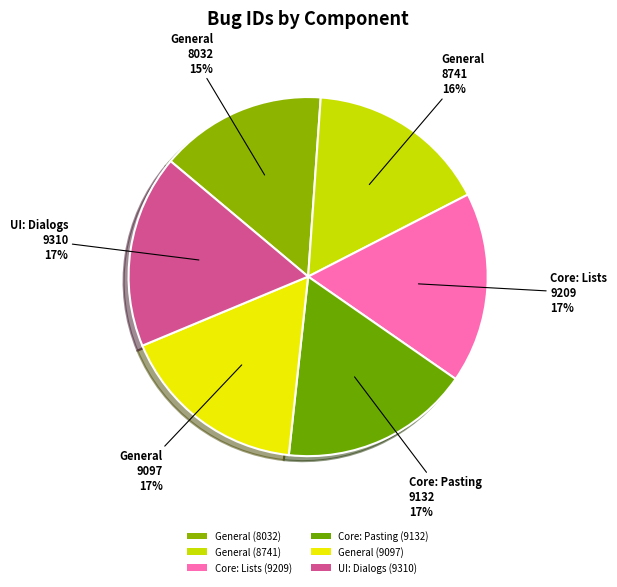

What percentage is the Core: Pasting (9132) slice, to the nearest percent?

17%